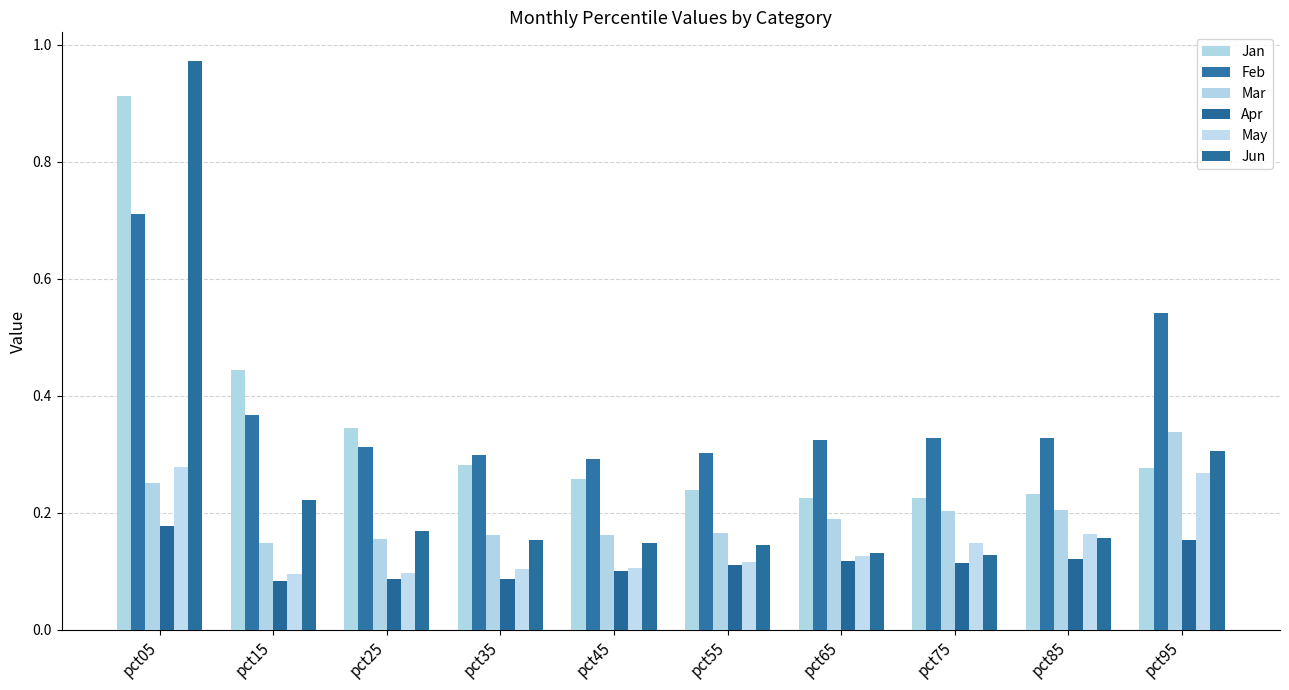

Is it true that Jan equals 0.3 at pct25?

True